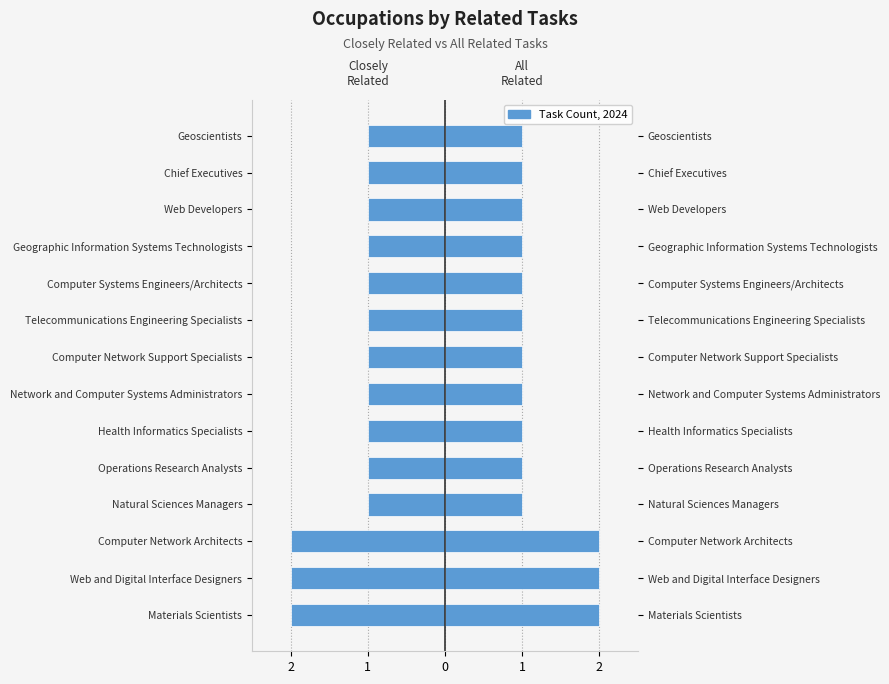

True or false: All Related Tasks has a value of 1 at Network and Computer Systems Administrators.

False